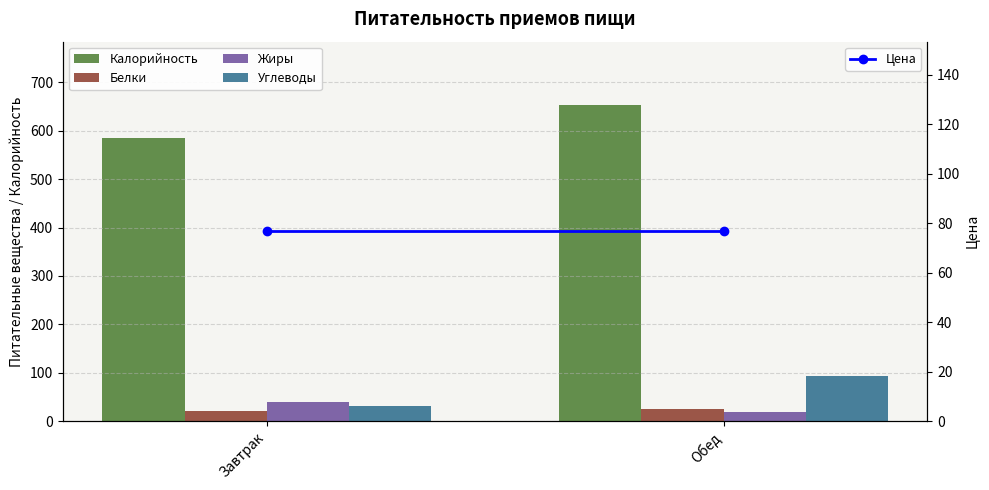

How many values in the Белки series are below 25?

1